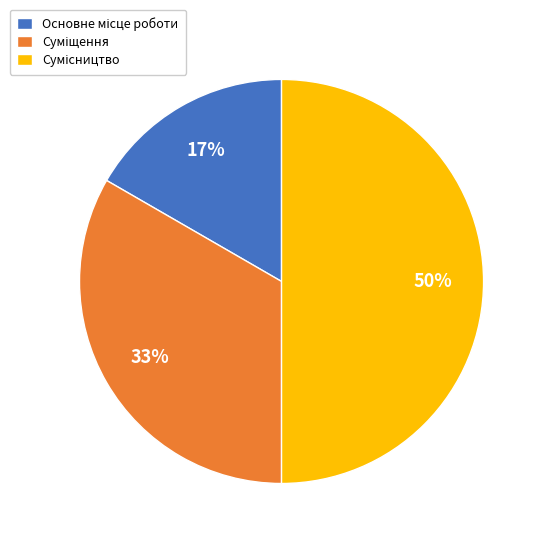

To the nearest percent, what is the difference between the largest and smallest slice percentages?

33%